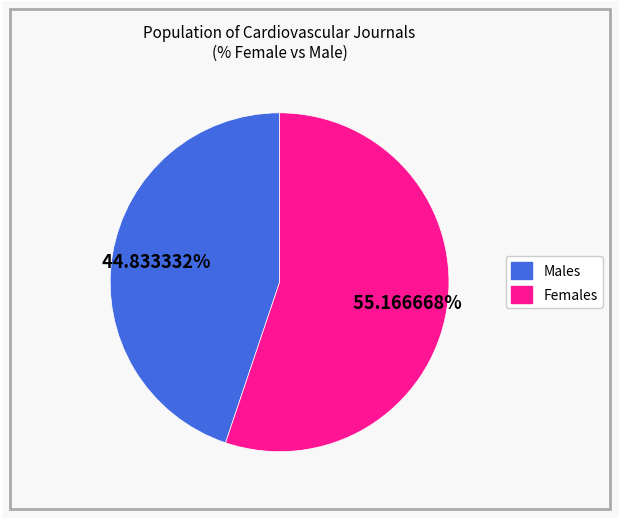

How many slices are in this pie chart?

2